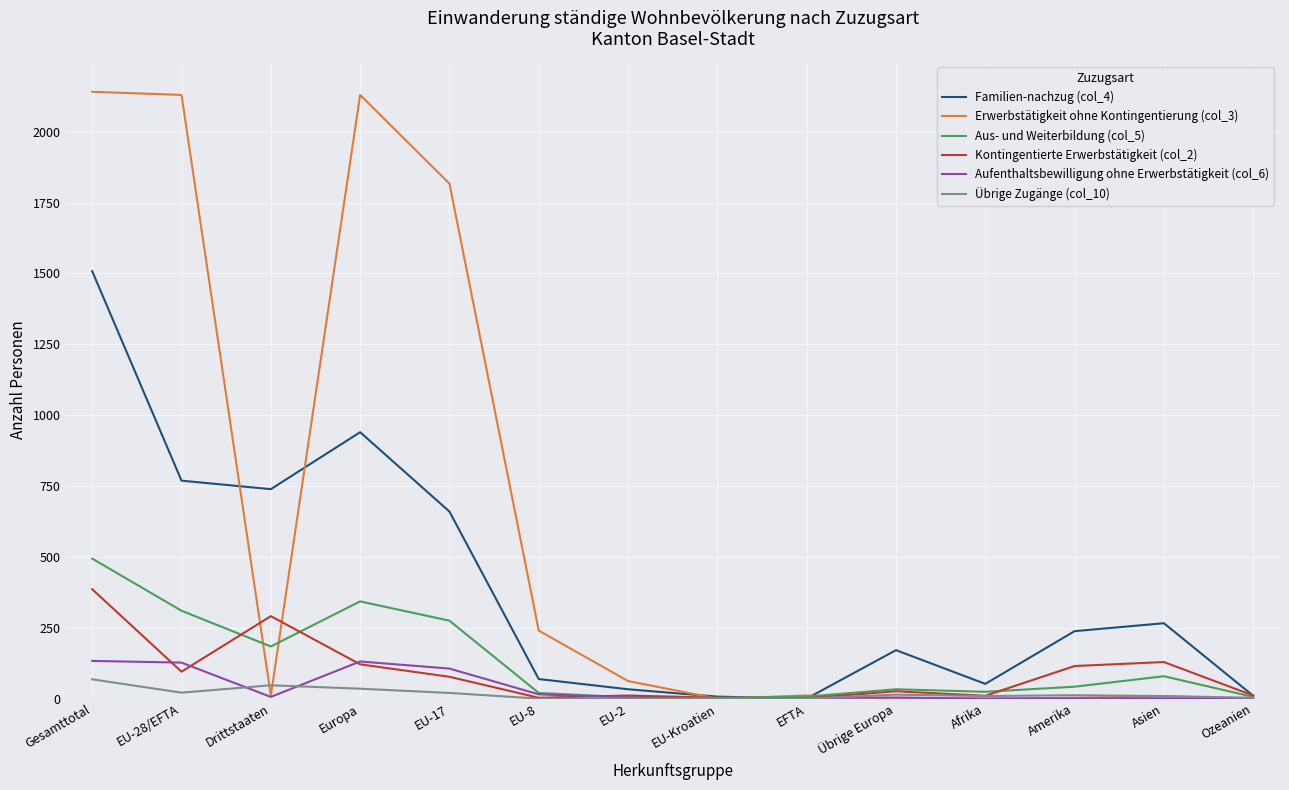

At how many categories does at least one series exceed 882?

4